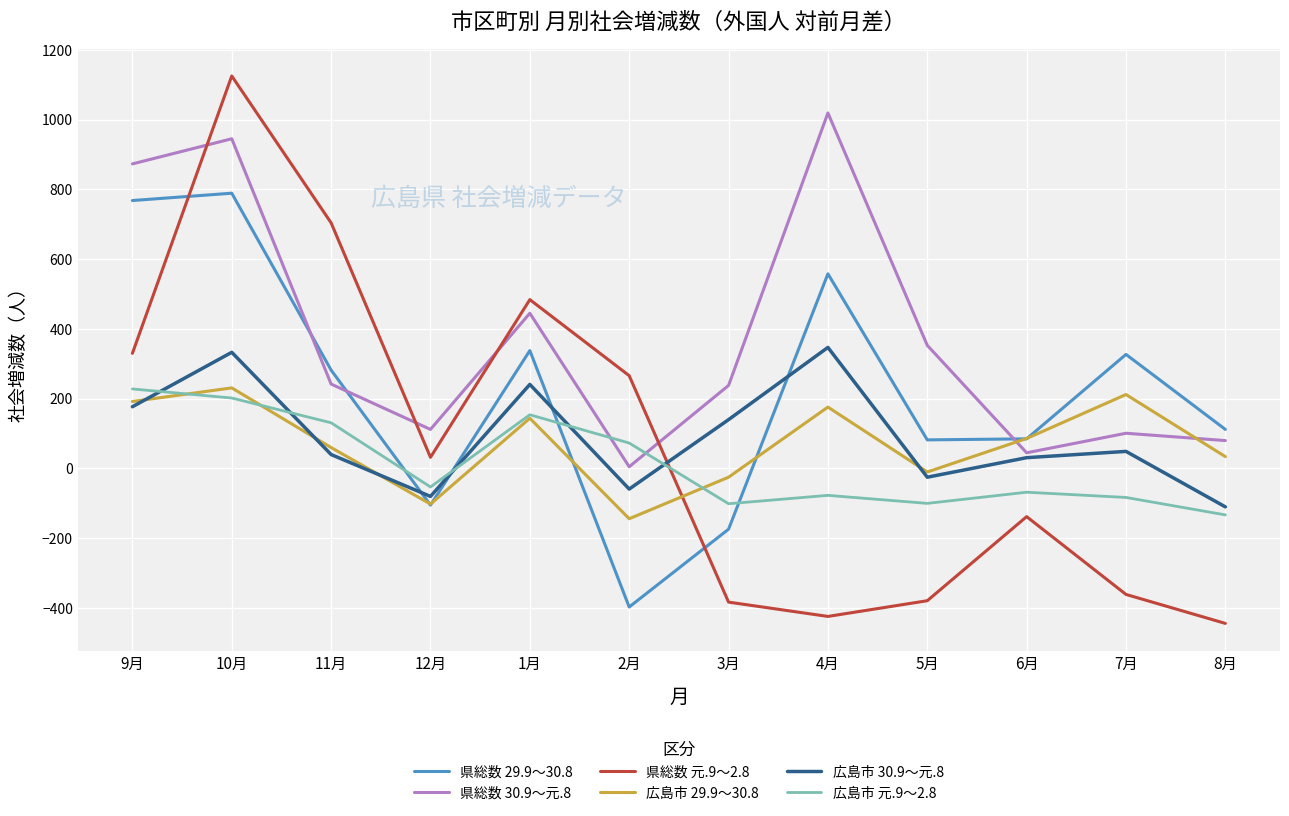

What is the approximate value of 県総数 29.9～30.8 at 10月, to the nearest 50?

800